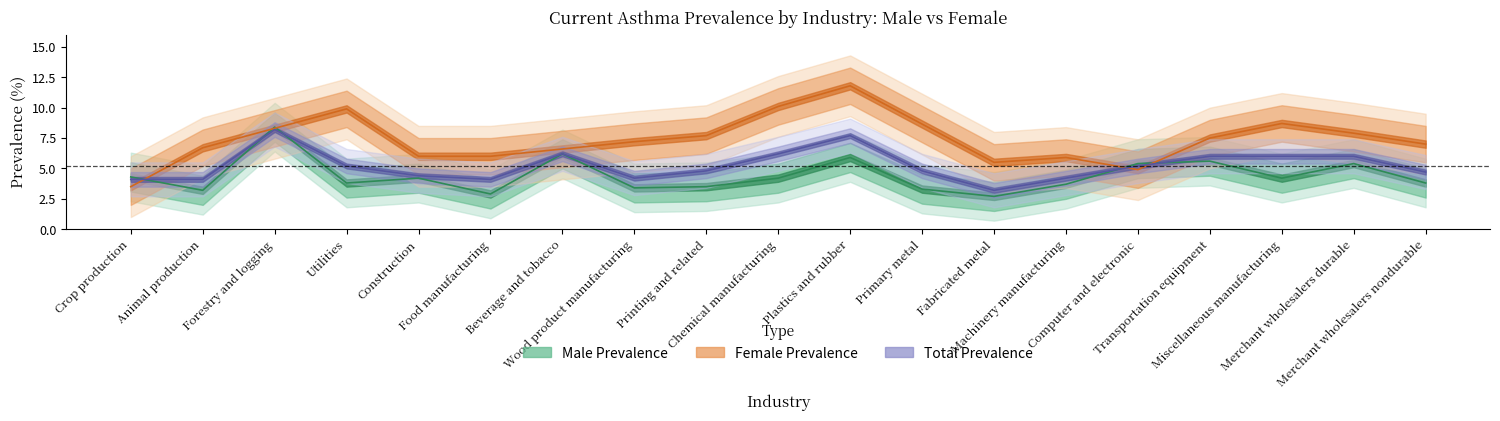

What is the value of the Total Prevalence point at the 13th from the left?

3.2